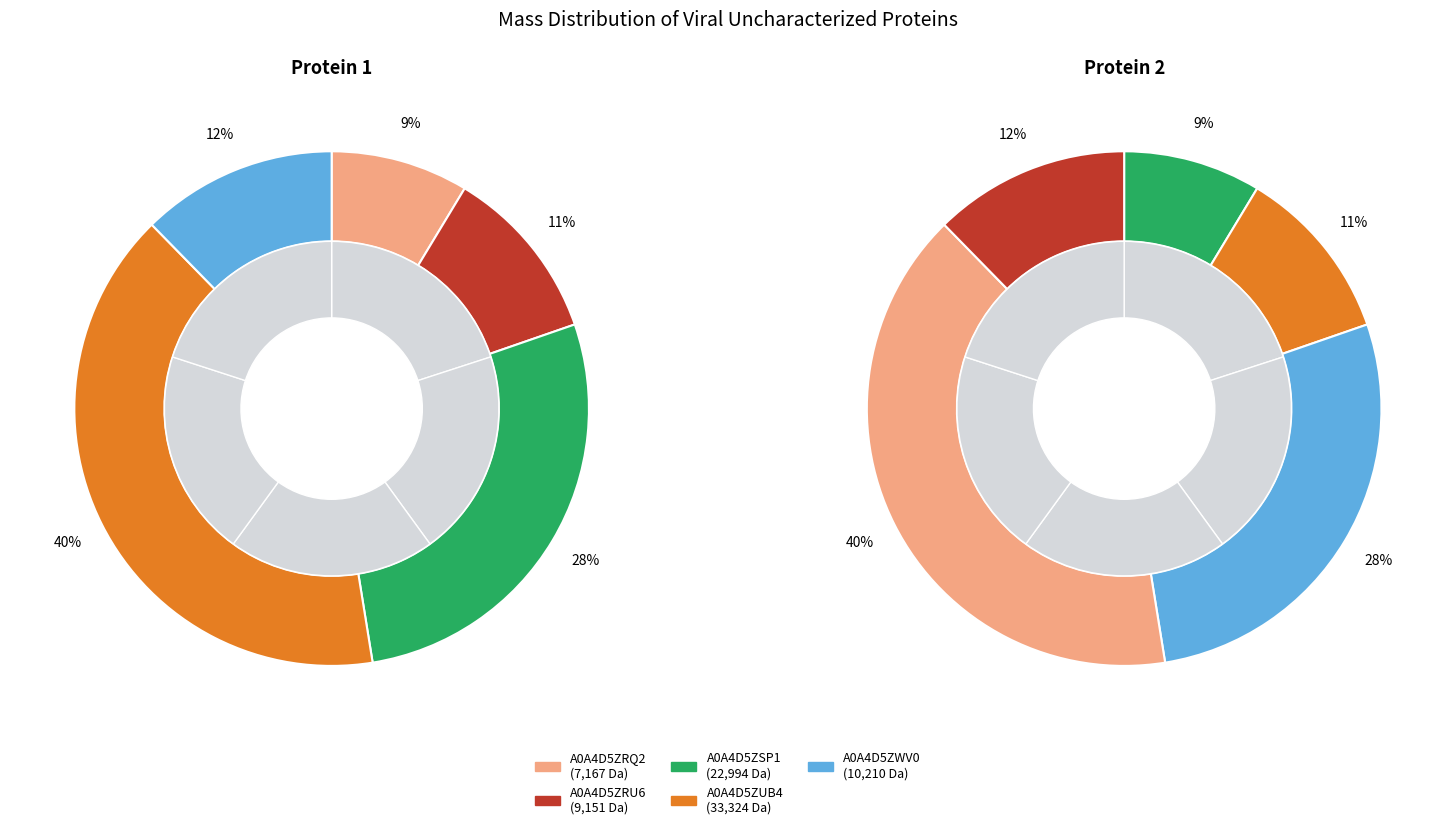

What is the largest slice in the pie chart?

A0A4D5ZUB4